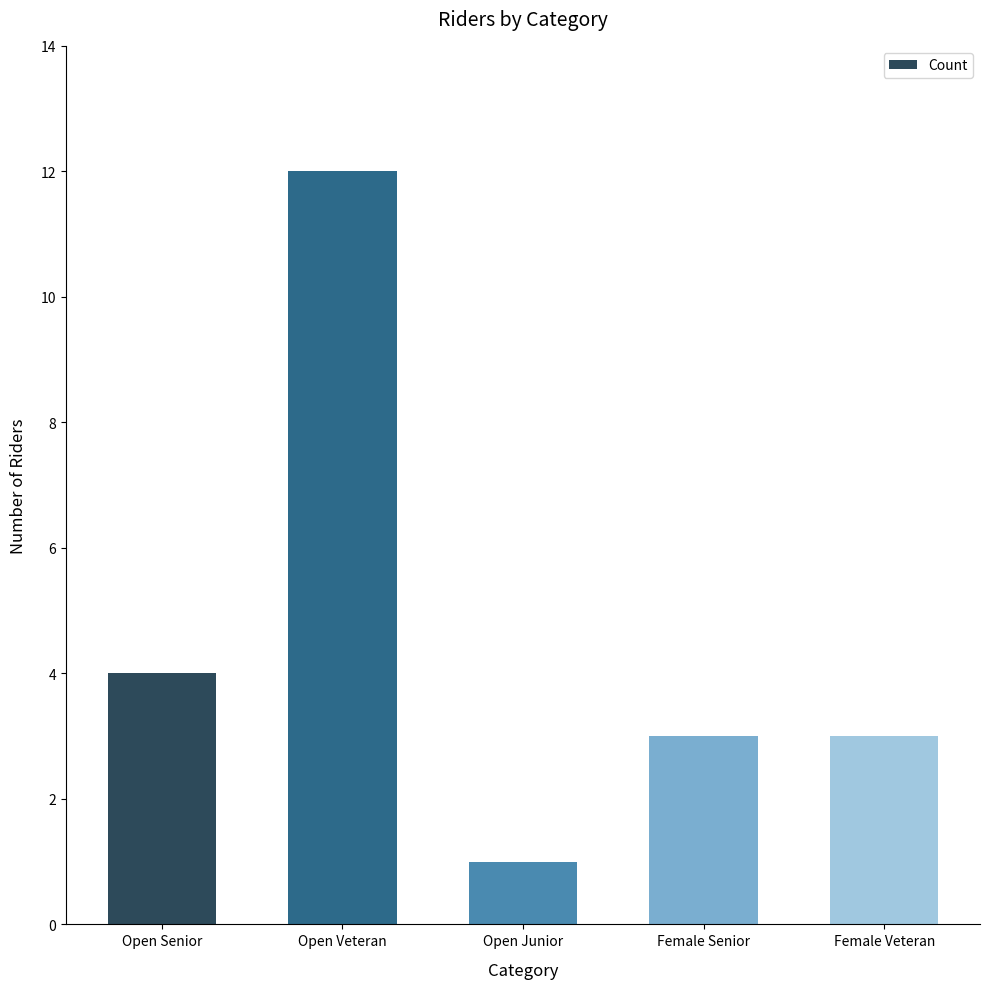

Where does the data first go above 3?

Open Senior